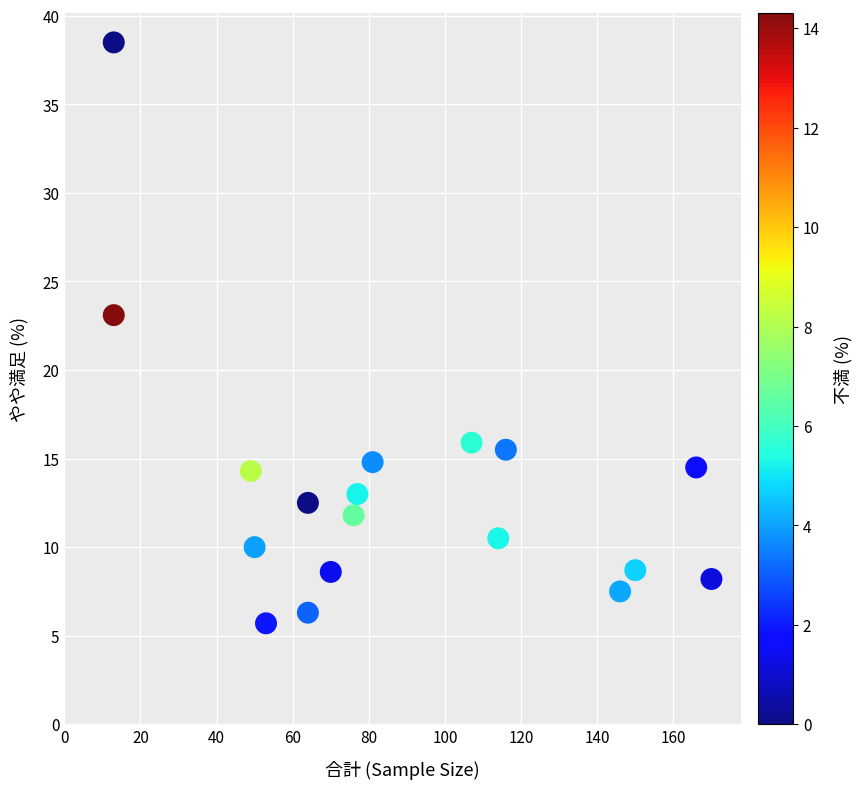

What Y value in the scatter plot is closest to 22?

23.1